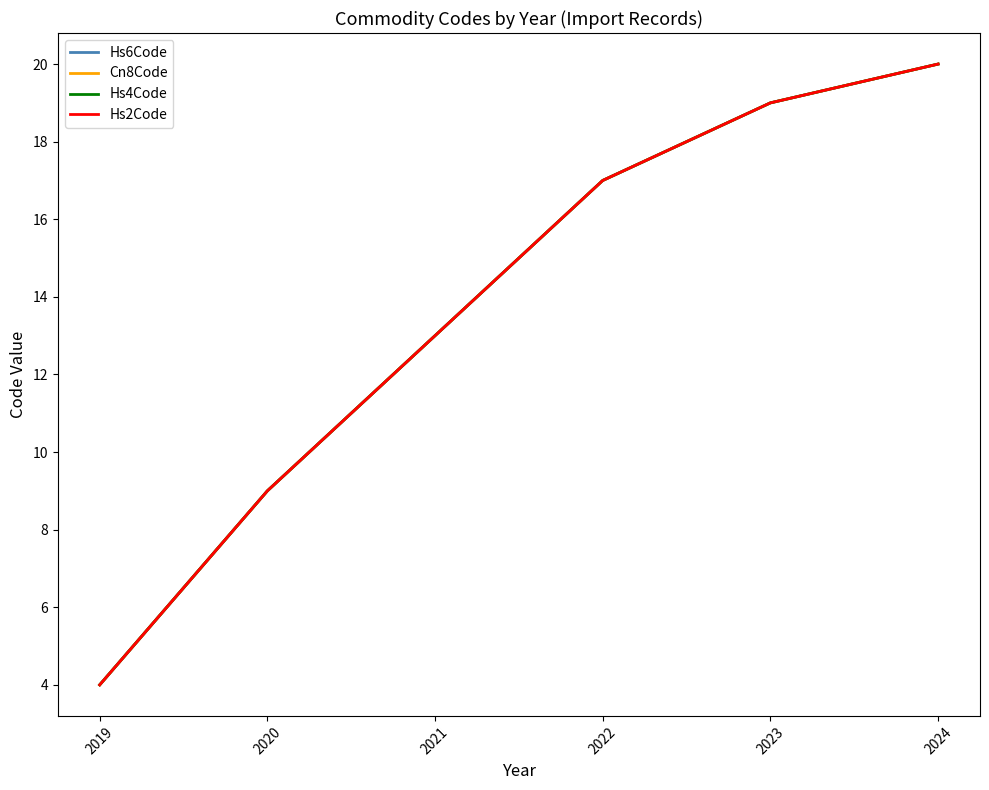

Does the chart display data point markers on the line(s)?

No